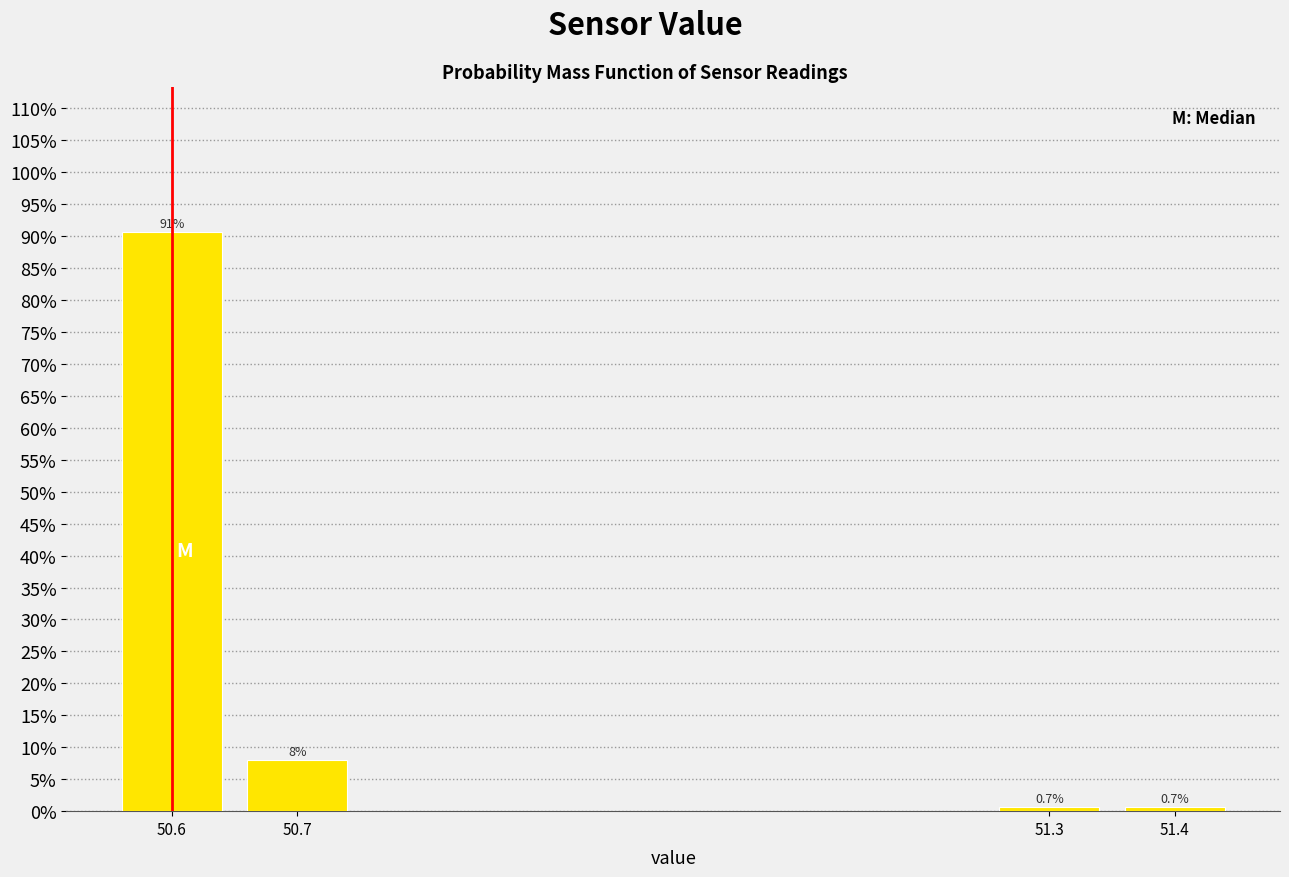

Reading left to right, extract all data points from this chart.

90.7	8.0	0.7	0.7